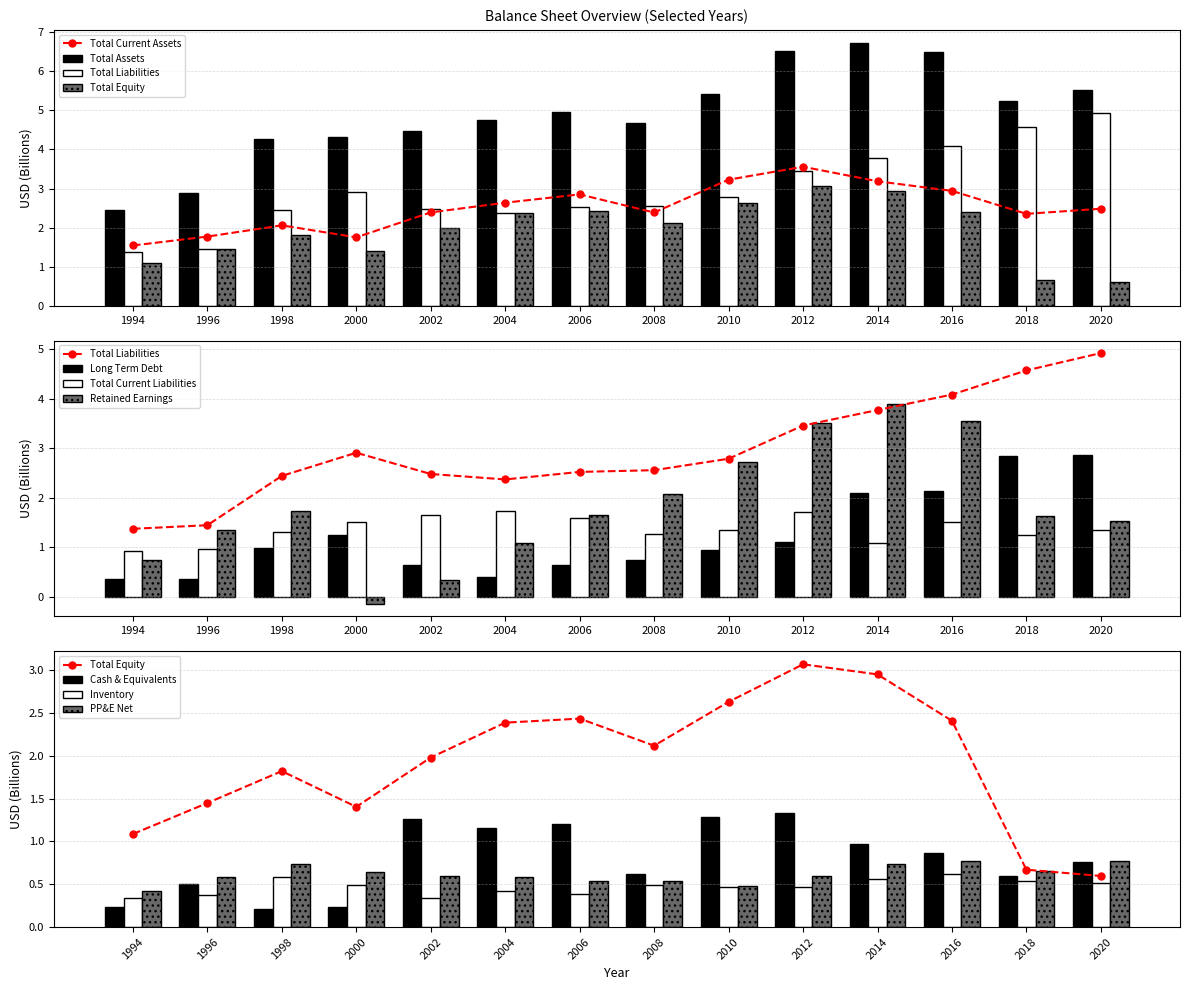

Where does the Total Liabilities series first go above 2?

1998